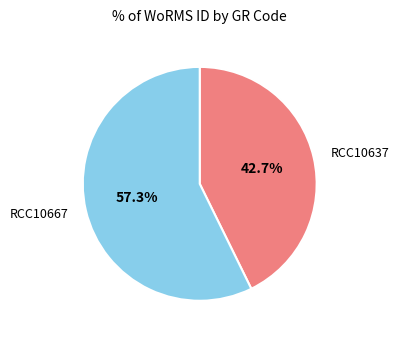

To the nearest percent, what portion does RCC10667 represent?

57%